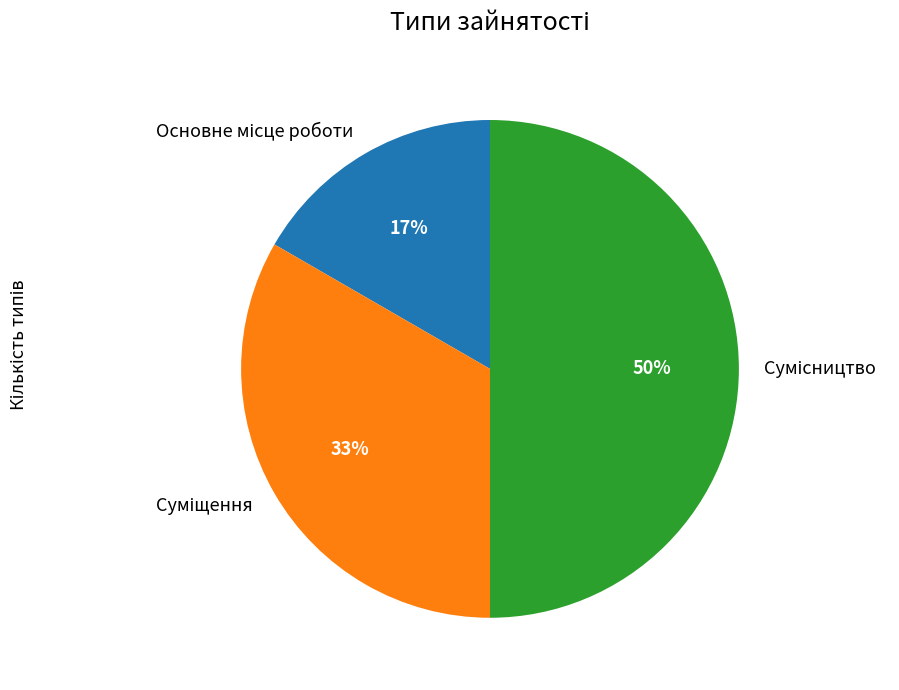

To the nearest percent, what is the average slice percentage?

33%